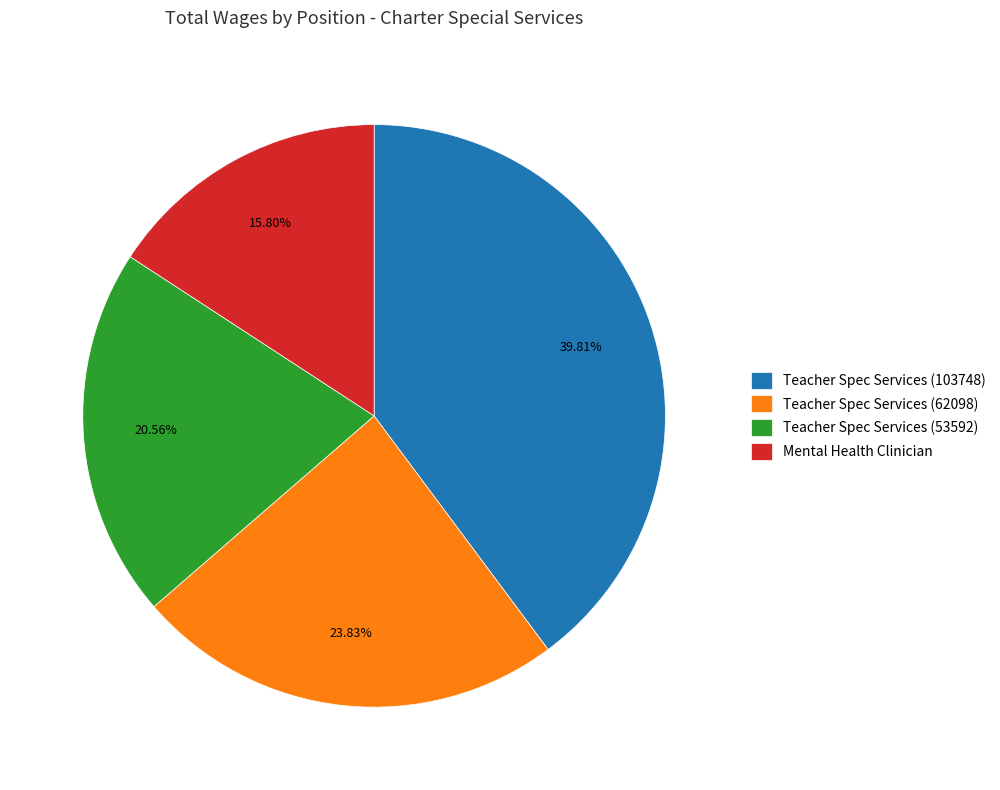

The Teacher Spec Services (103748) slice represents 34% of the pie. True or false?

False